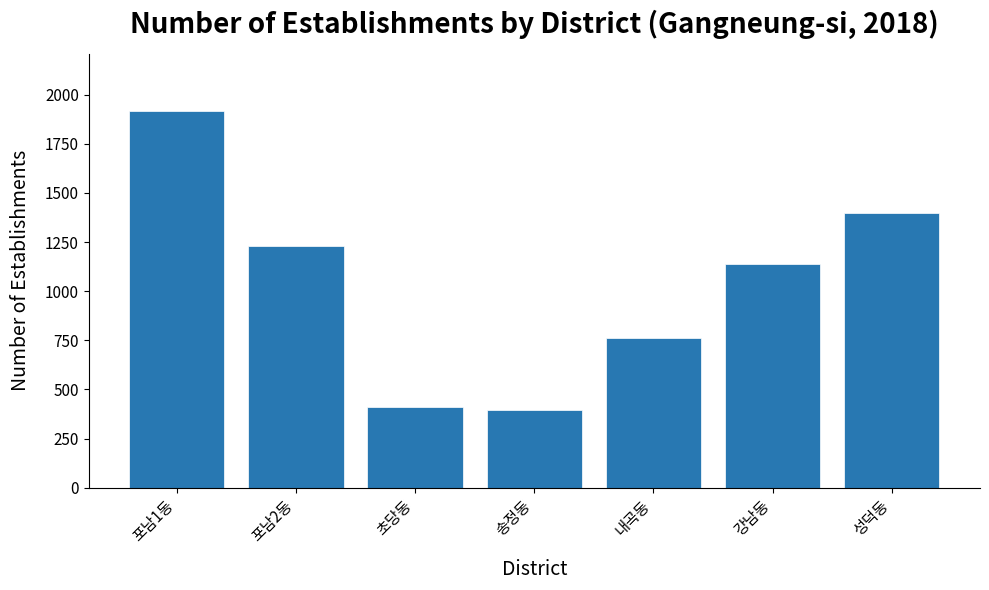

Reading left to right, what are all the values shown in this chart?

포남1동=1919	포남2동=1231	초당동=408	송정동=394	내곡동=762	강남동=1137	성덕동=1400